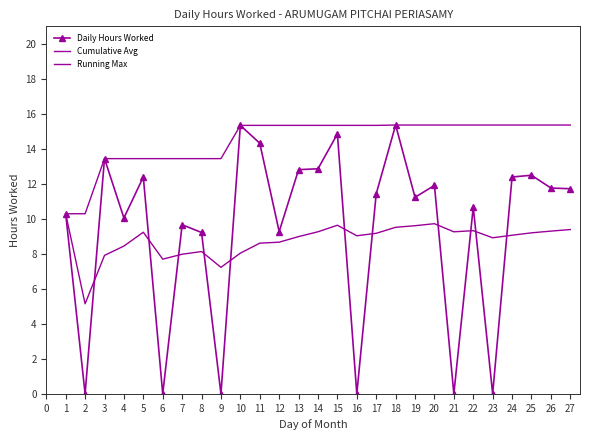

Which series has the widest spread of values?

Daily Hours Worked